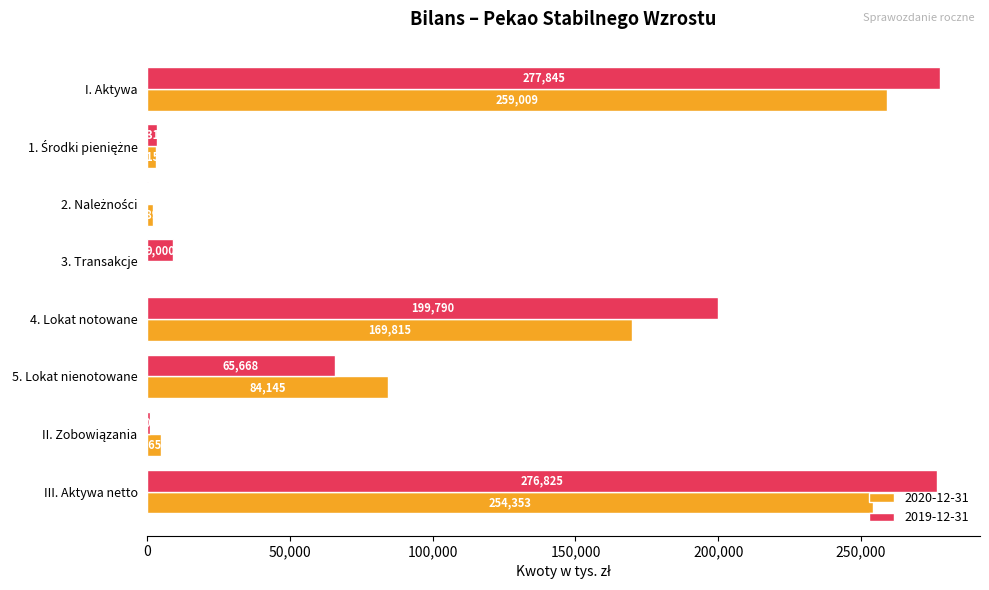

What is the sum of all 2020-12-31 values?

777027